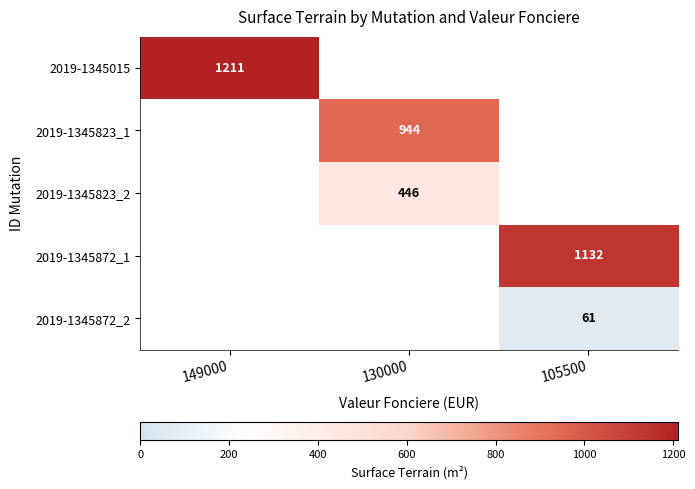

Is it true that 2019-1345872_2 equals 61 at 105500?

True